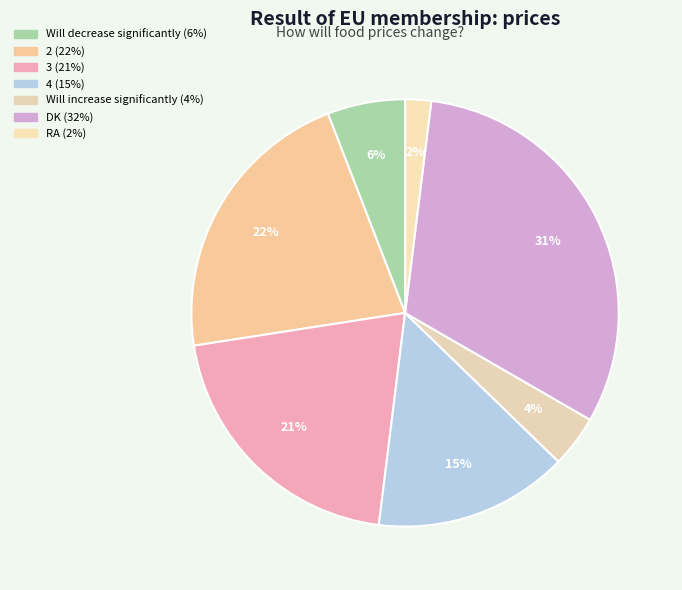

What percentage is the 2 slice, to the nearest percent?

22%